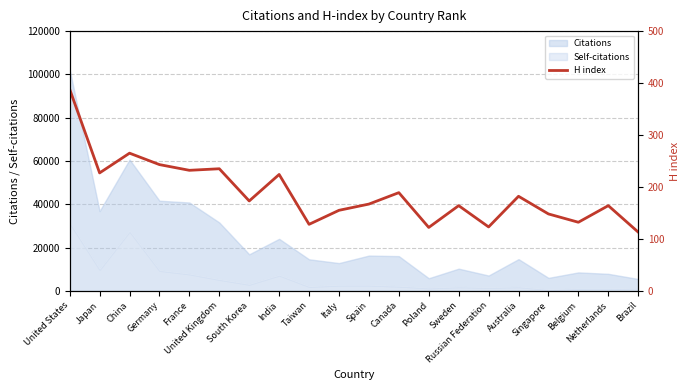

List the labels in order of value, smallest first.

Brazil, Poland, Russian Federation, Taiwan, Belgium, Singapore, Italy, Sweden, Netherlands, Spain, South Korea, Australia, Canada, India, Japan, France, United Kingdom, Germany, China, United States